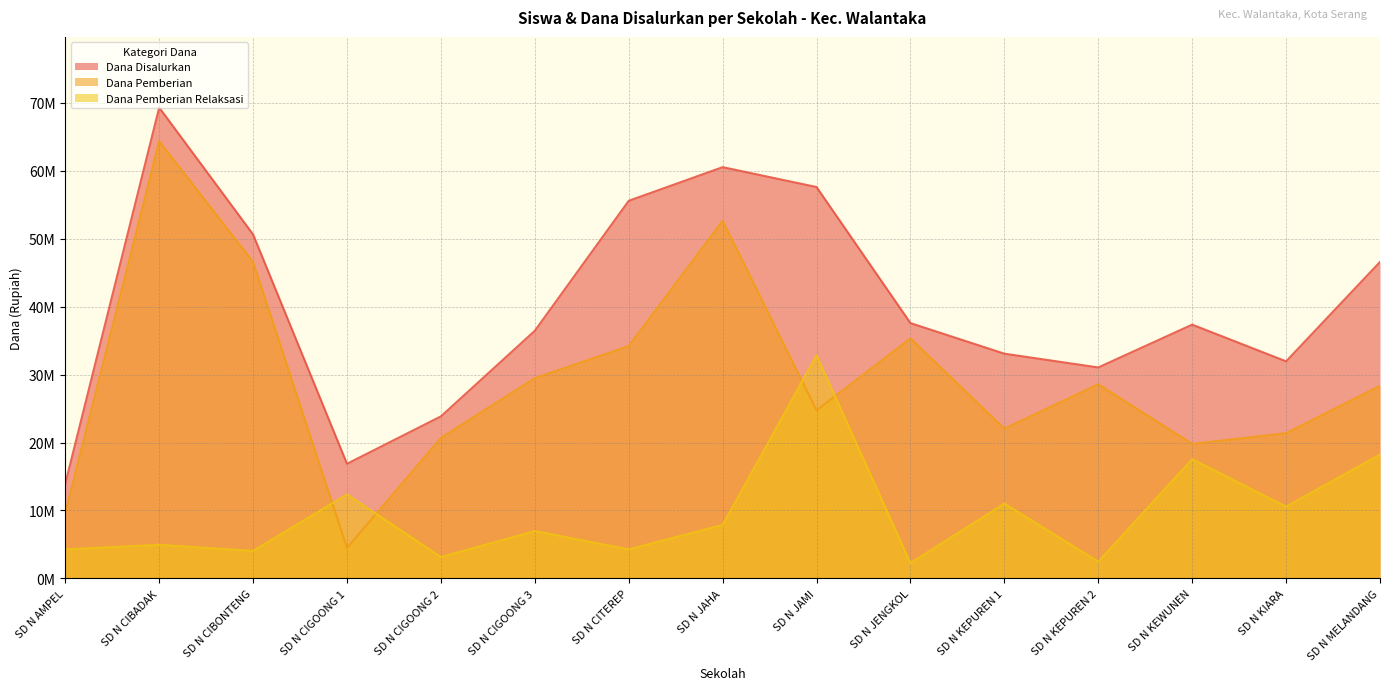

Count the number of data series in this chart.

3